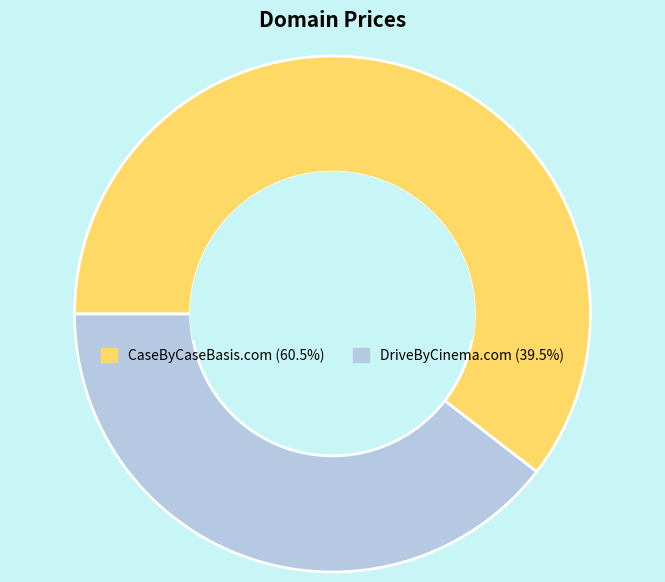

Which category has the biggest portion of the pie?

CaseByCaseBasis.com